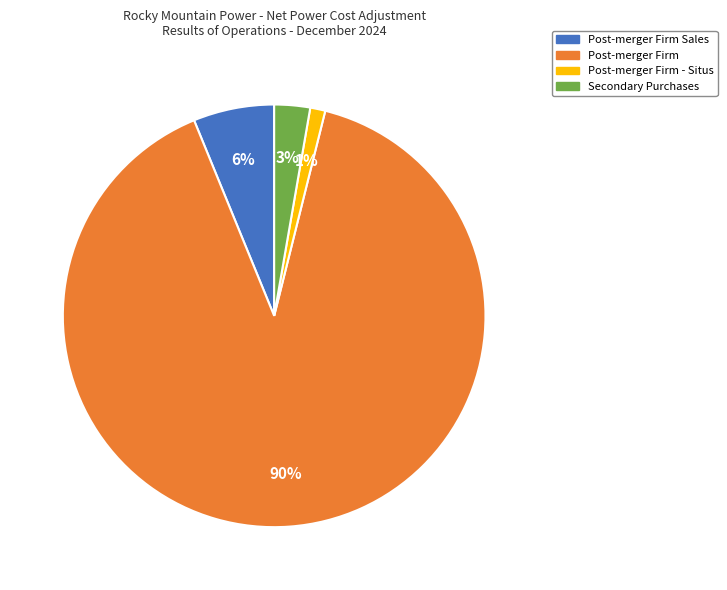

To the nearest percent, what is the average slice percentage?

25%